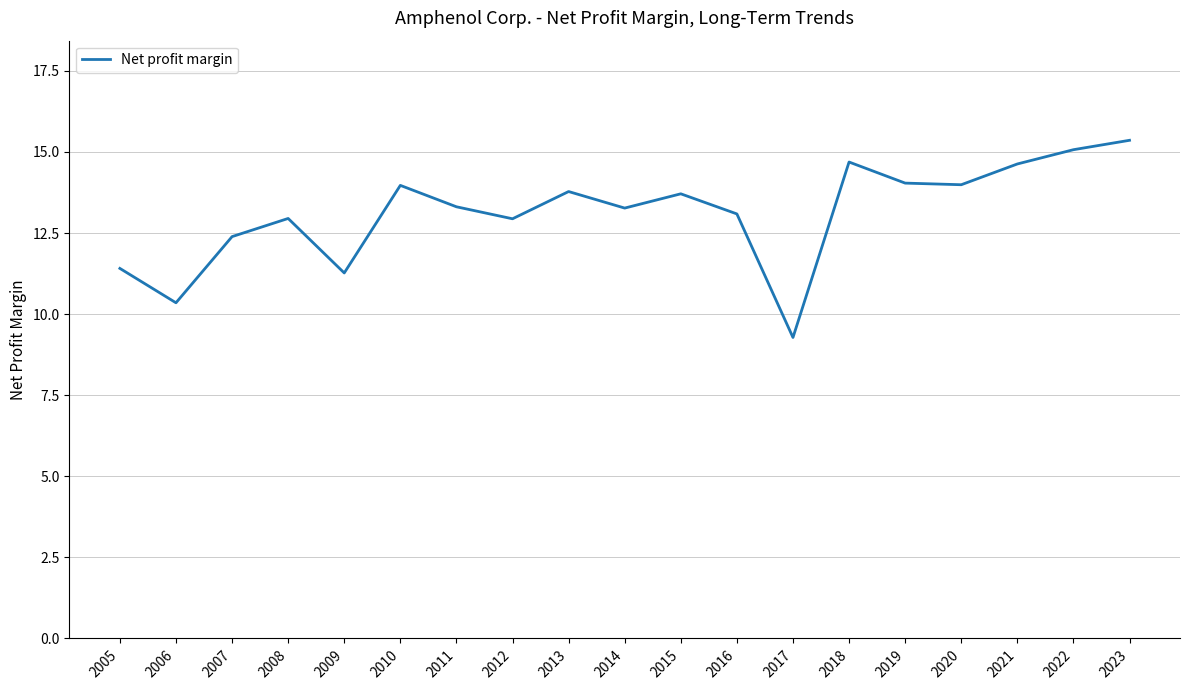

At which label is the value closest to 12?

2007